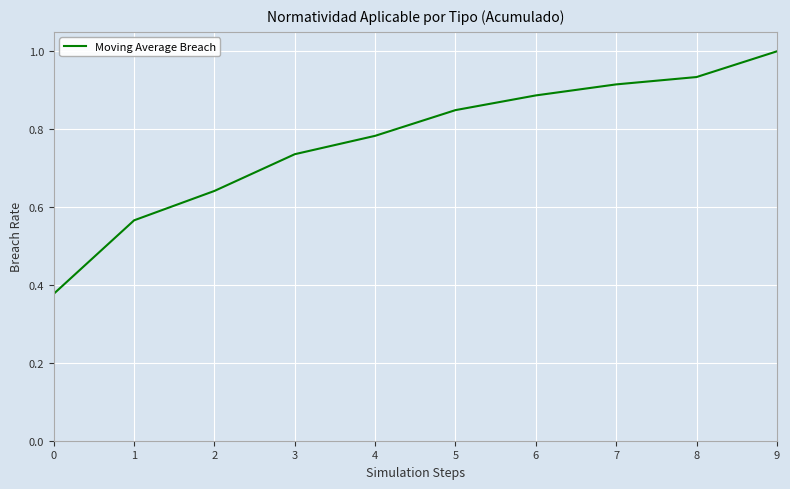

Which has a higher value, 0 or 7?

7